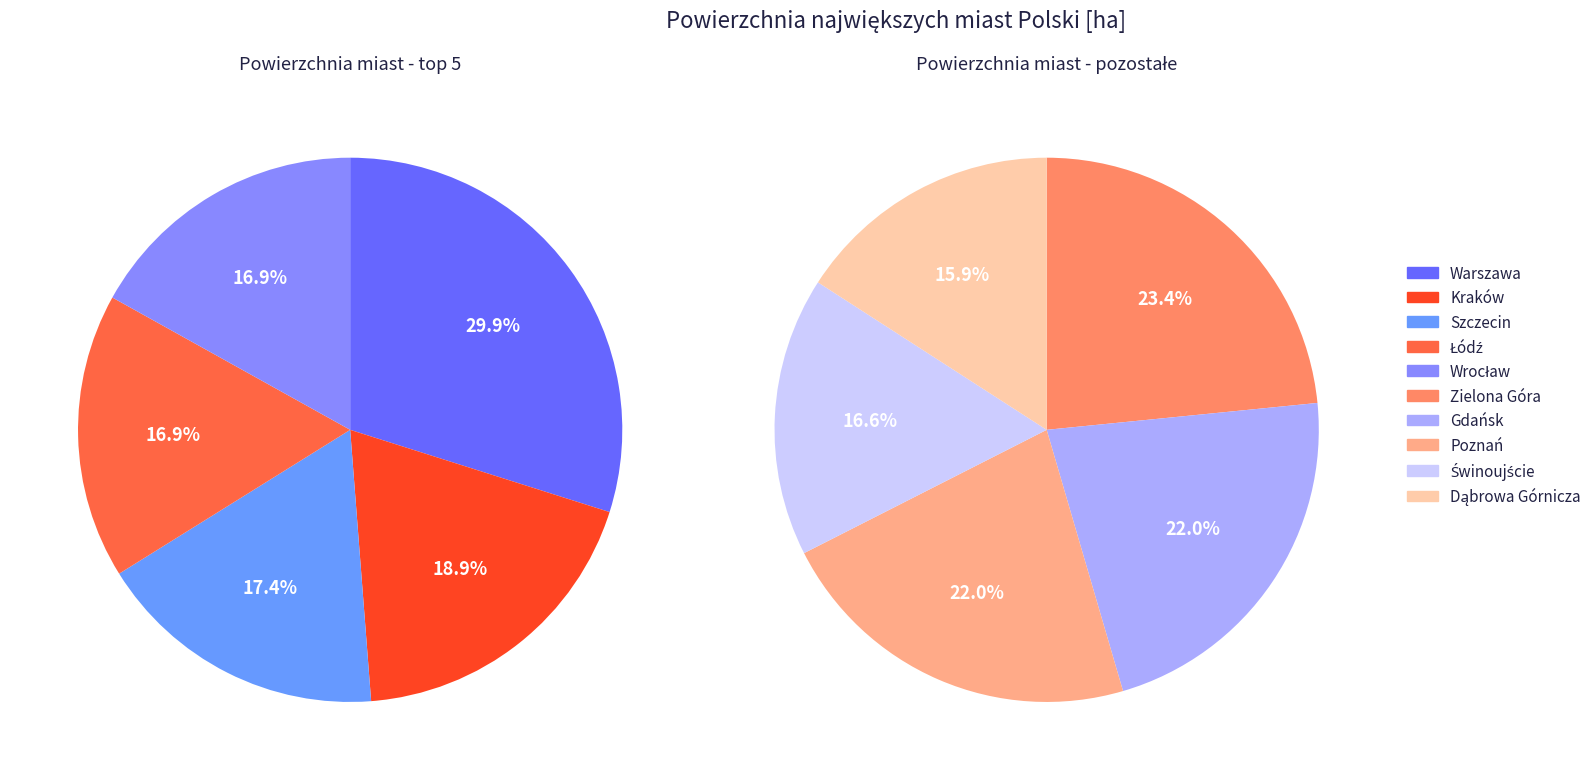

Count the number of slices in the pie.

10